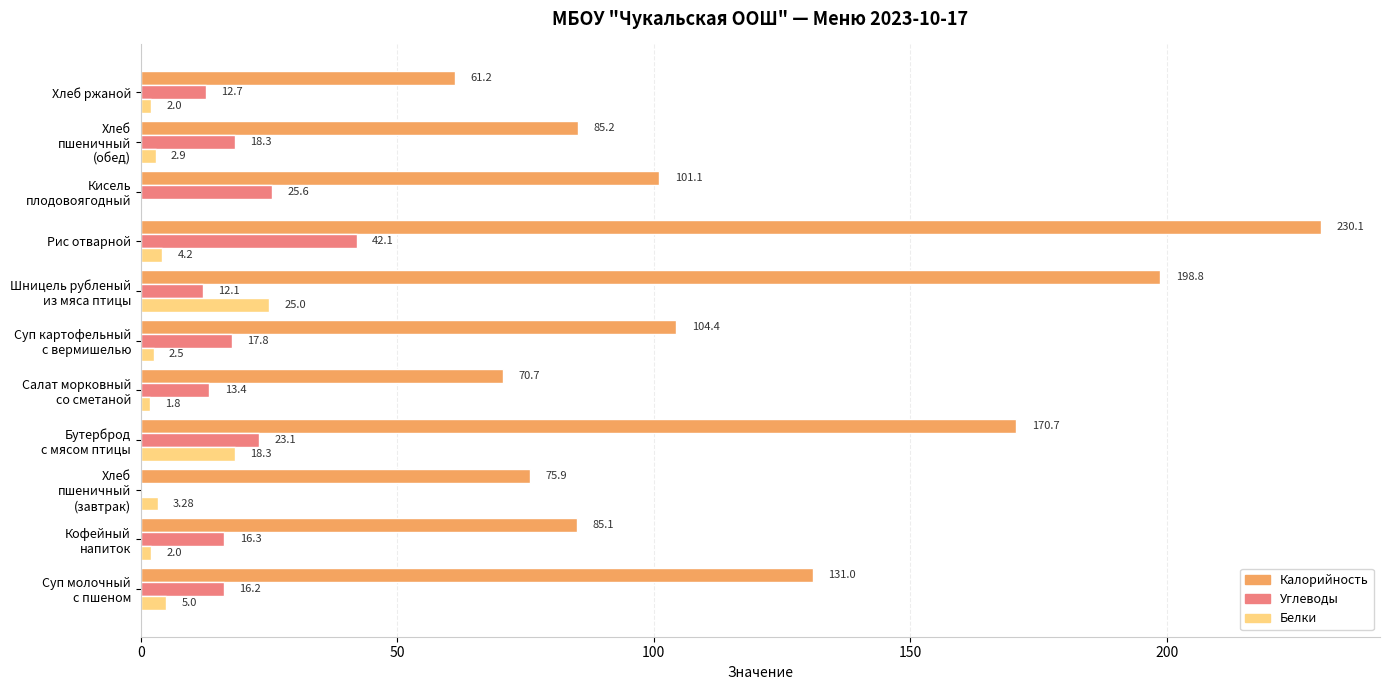

How many positive values does the Углеводы series have?

10